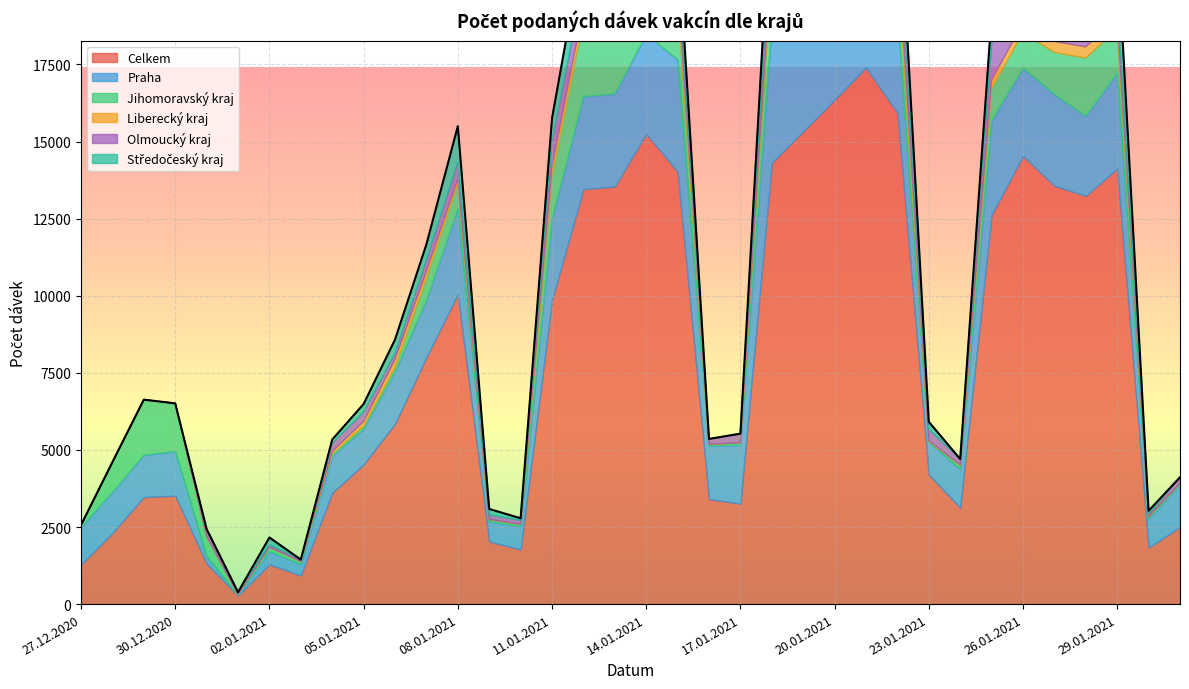

Read the Liberecký kraj value at 27.01.2021, to the nearest 50.

350